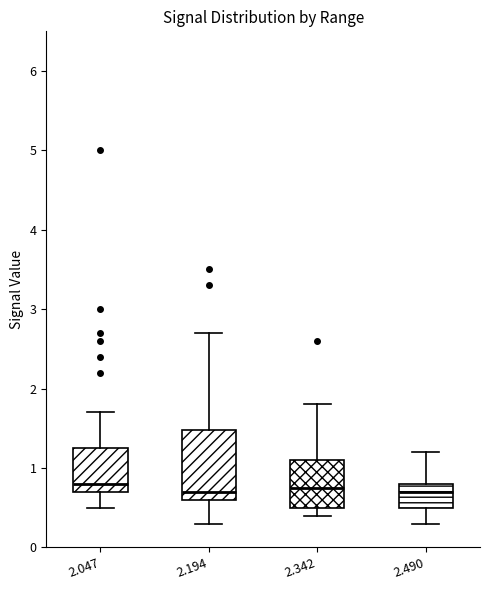

Which box is the tallest, from its lower edge to its upper edge?

2.194